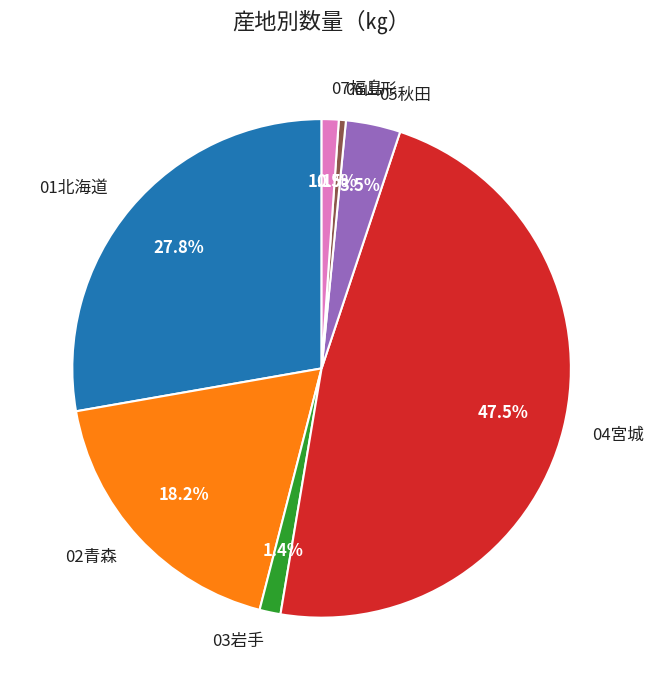

Combined, what portion of the pie is 05秋田 and 01北海道?

31.3%